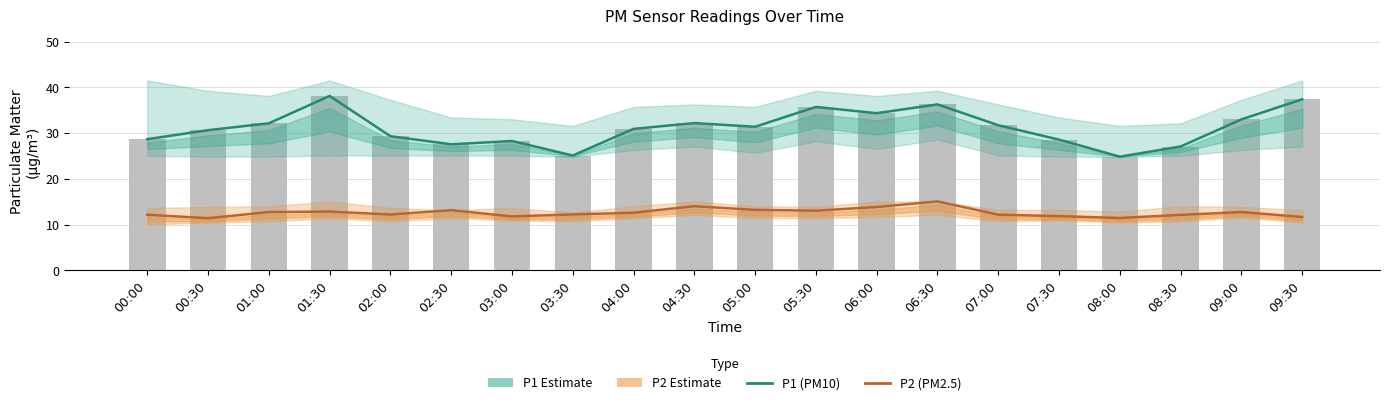

Is it true that P1 (PM10) equals 46.9 at 04:00?

False